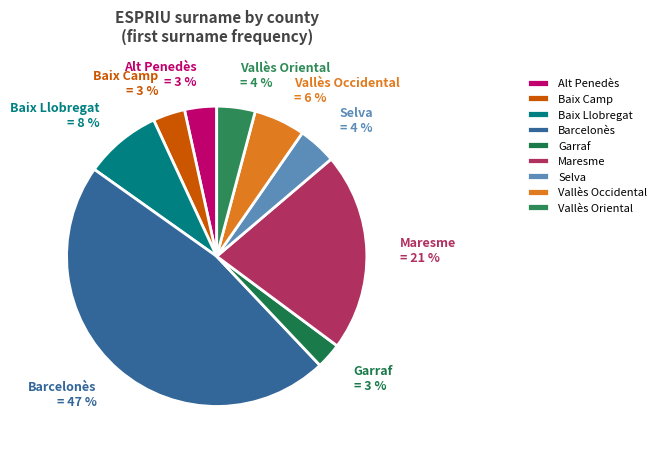

To the nearest percent, what is the difference between the largest and smallest slice percentages?

44%